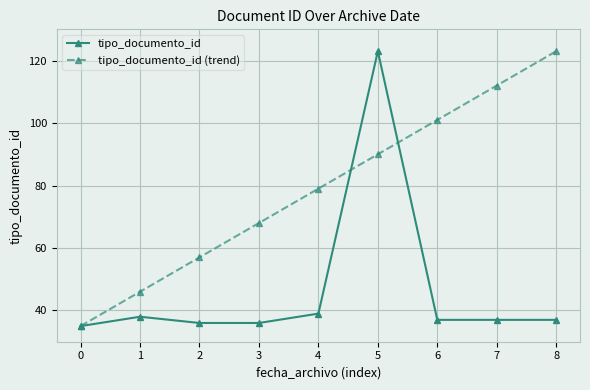

Rank the series at 8 from lowest to highest value.

tipo_documento_id, tipo_documento_id (trend)